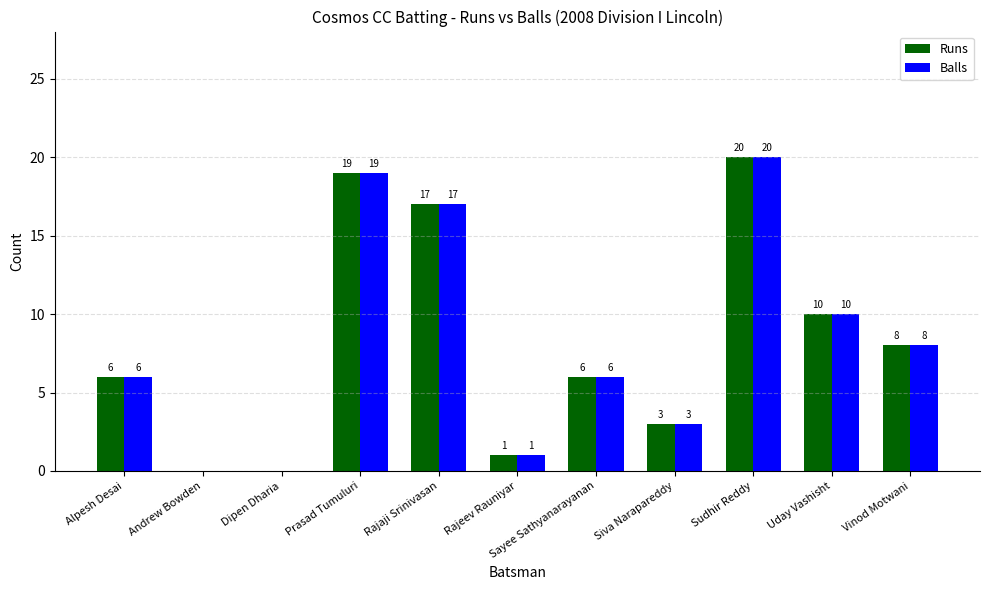

What is the total value across all series at Prasad Tumuluri?

38